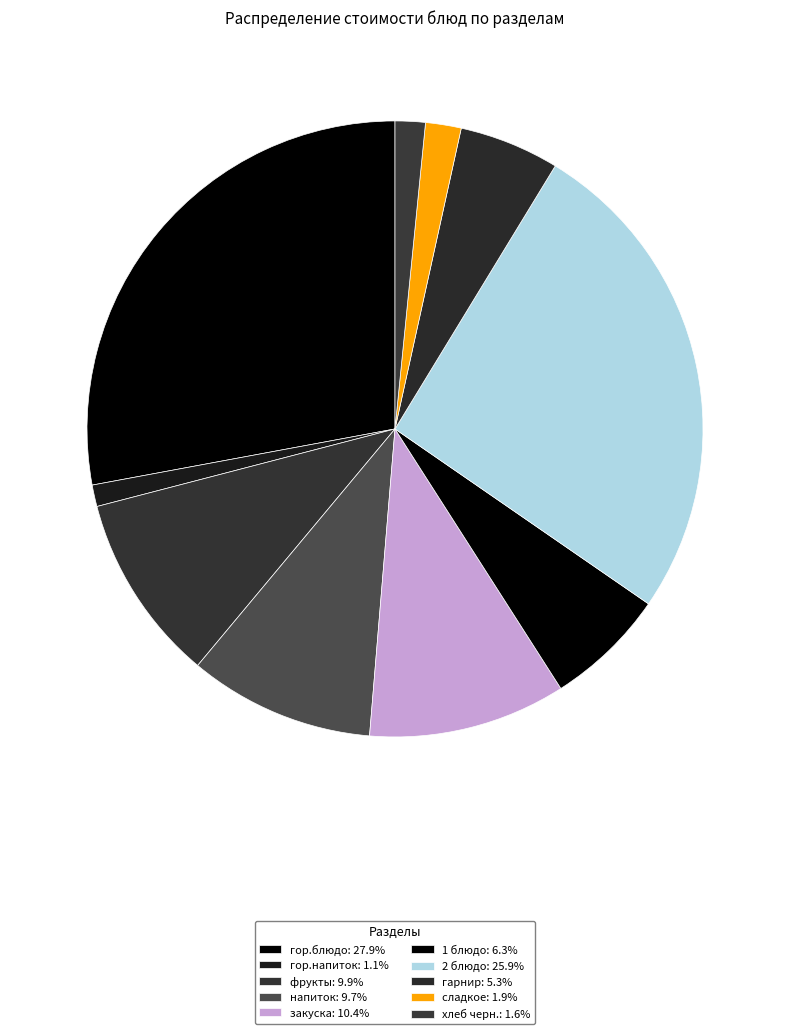

How many segments does this pie chart have?

10